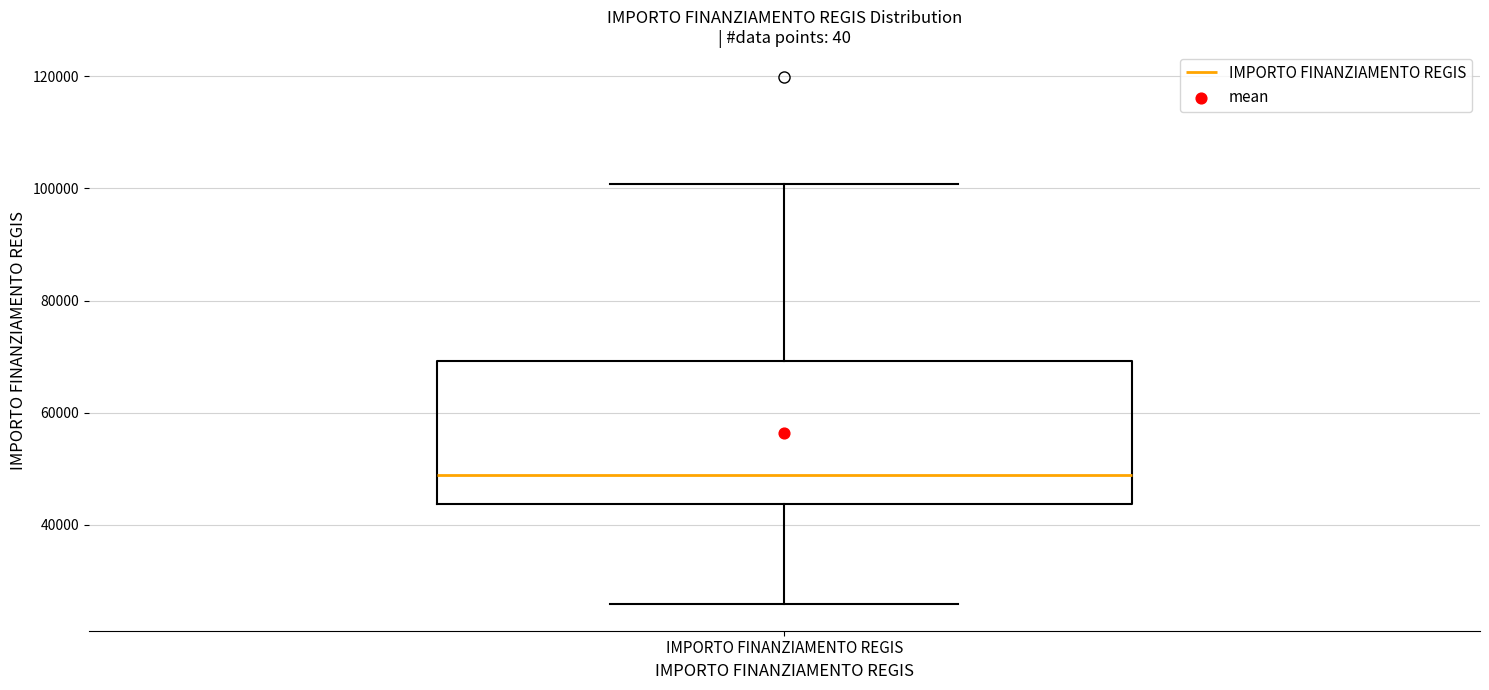

Read this box plot against the y-axis: the position of the median line, the range covered by the box, and the ends of both whiskers. The values are not printed on the chart, so give them approximately, as read against the axis.

median 48000, box 44000 to 70000, whiskers 26000 to 100000